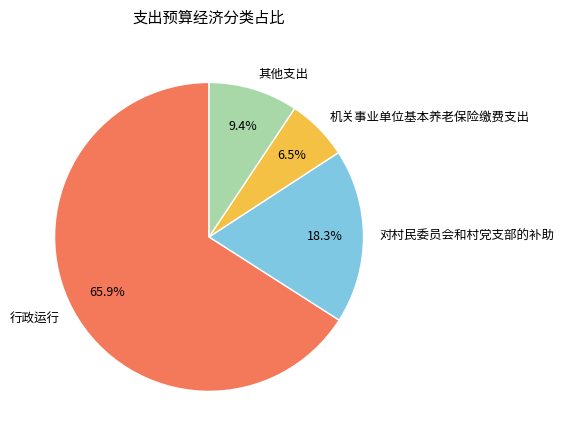

Which slice is the smallest?

机关事业单位基本养老保险缴费支出